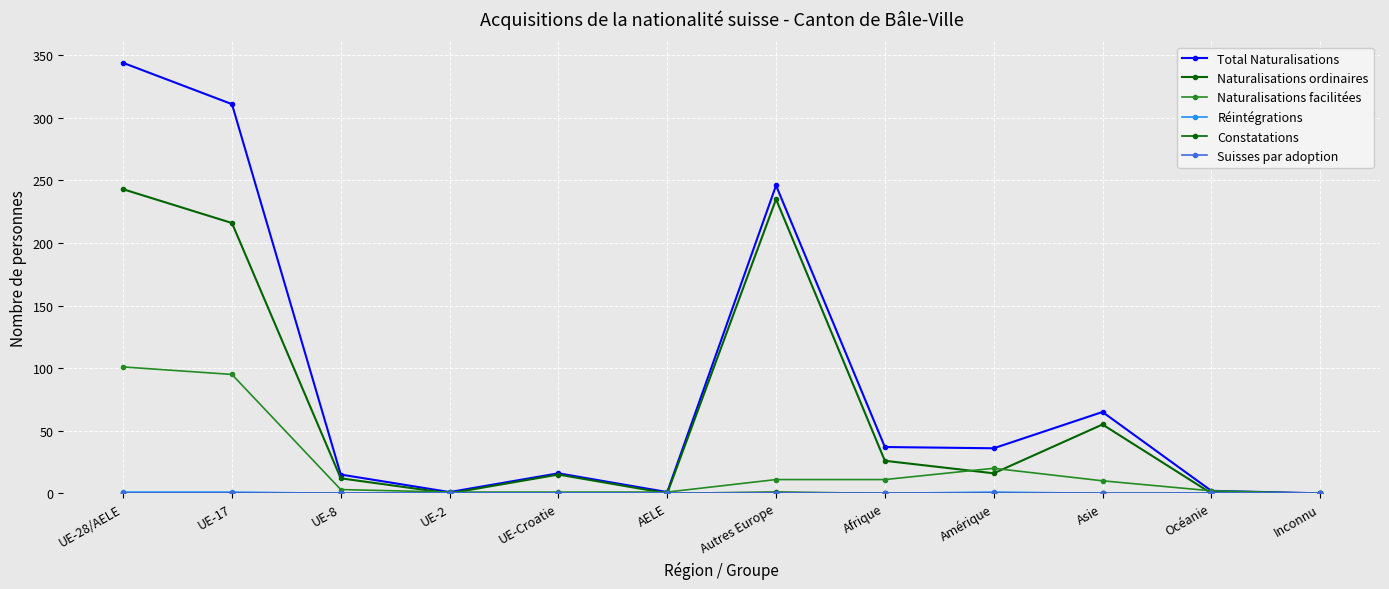

Count the number of data series in this chart.

6